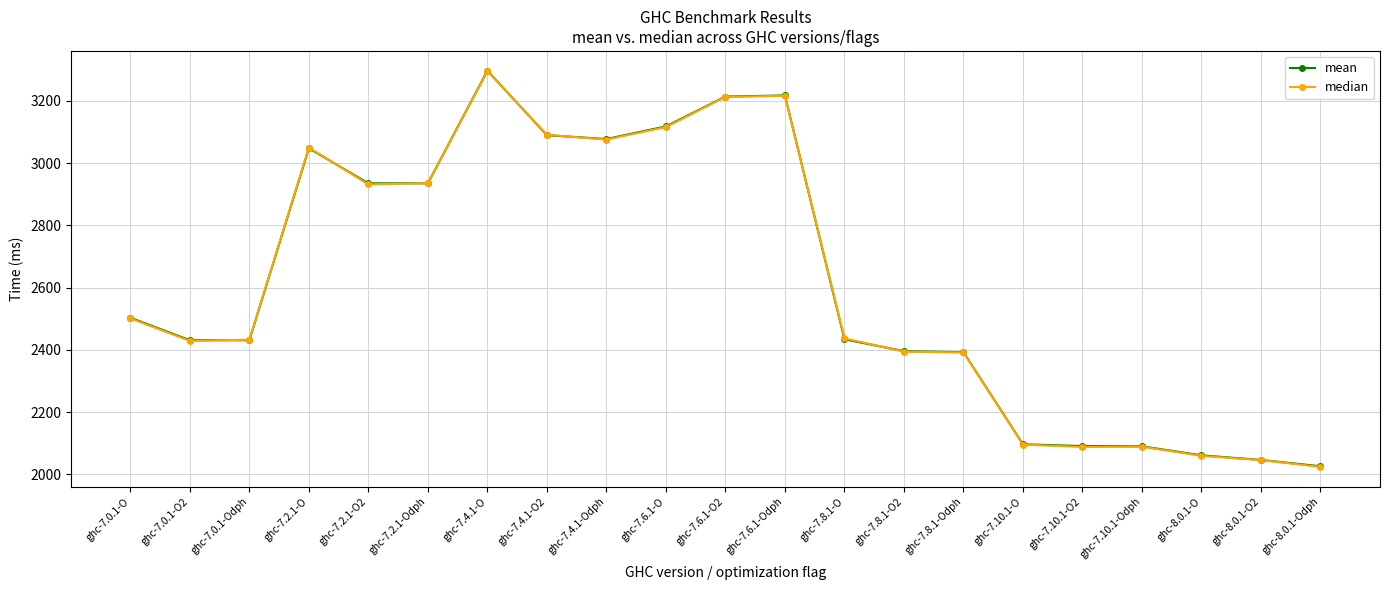

How many lines are shown in the chart?

2